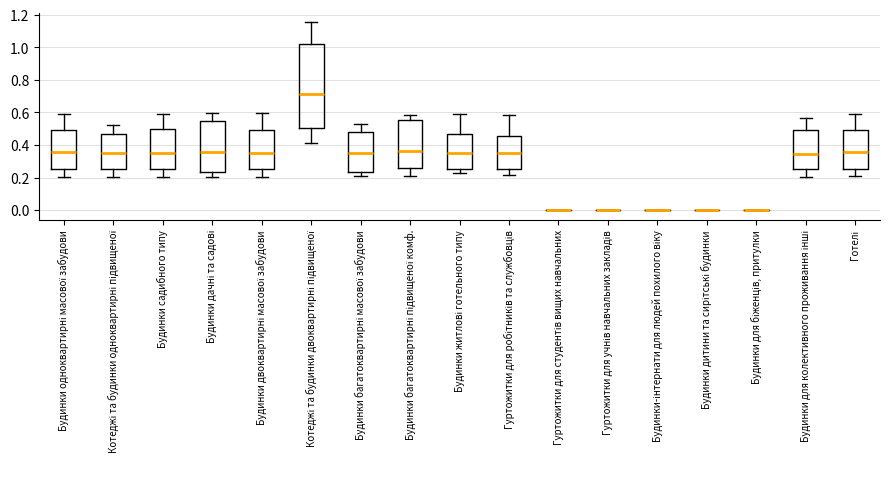

Reading left to right, transcribe this box plot: for each box, give where its median line is, the range the box spans, and where its two whiskers end, as read against the y-axis. The values are not printed on the chart, so give them approximately, as read against the axis.

Будинки одноквартирні масової забудови: median 0.36, box 0.26 to 0.50, whiskers 0.20 to 0.60
Котеджі та будинки одноквартирні підвищеної: median 0.36, box 0.26 to 0.48, whiskers 0.20 to 0.52
Будинки садибного типу: median 0.36, box 0.24 to 0.50, whiskers 0.20 to 0.60
Будинки дачні та садові: median 0.36, box 0.24 to 0.54, whiskers 0.20 to 0.60
Будинки двоквартирні масової забудови: median 0.34, box 0.26 to 0.48, whiskers 0.20 to 0.60
Котеджі та будинки двоквартирні підвищеної: median 0.72, box 0.50 to 1.02, whiskers 0.42 to 1.16
Будинки багатоквартирні масової забудови: median 0.34, box 0.24 to 0.48, whiskers 0.20 to 0.52
Будинки багатоквартирні підвищеної комф.: median 0.36, box 0.26 to 0.56, whiskers 0.22 to 0.58
Будинки житлові готельного типу: median 0.34, box 0.26 to 0.46, whiskers 0.22 to 0.58
Гуртожитки для робітників та службовців: median 0.36, box 0.26 to 0.46, whiskers 0.22 to 0.58
Гуртожитки для студентів вищих навчальних: box collapsed to a line at 0.00, whiskers 0.00 to 0.00
Гуртожитки для учнів навчальних закладів: box collapsed to a line at 0.00, whiskers 0.00 to 0.00
Будинки-інтернати для людей похилого віку: box collapsed to a line at 0.00, whiskers 0.00 to 0.00
Будинки дитини та сирітські будинки: box collapsed to a line at 0.00, whiskers 0.00 to 0.00
Будинки для біженців, притулки: box collapsed to a line at 0.00, whiskers 0.00 to 0.00
Будинки для колективного проживання інші: median 0.34, box 0.26 to 0.50, whiskers 0.20 to 0.56
Готелі: median 0.36, box 0.26 to 0.50, whiskers 0.20 to 0.58